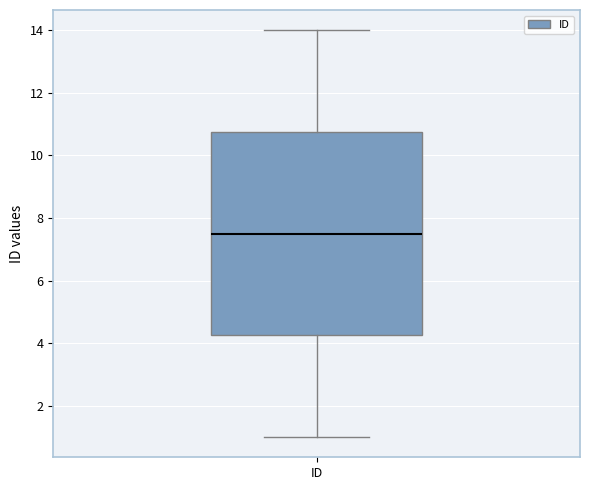

Transcribe this box plot: give where the median line is, the range the box spans, and where the two whiskers end, as read against the y-axis. The values are not printed on the chart, so give them approximately, as read against the axis.

median 7.6, box 4.2 to 10.8, whiskers 1.0 to 14.0